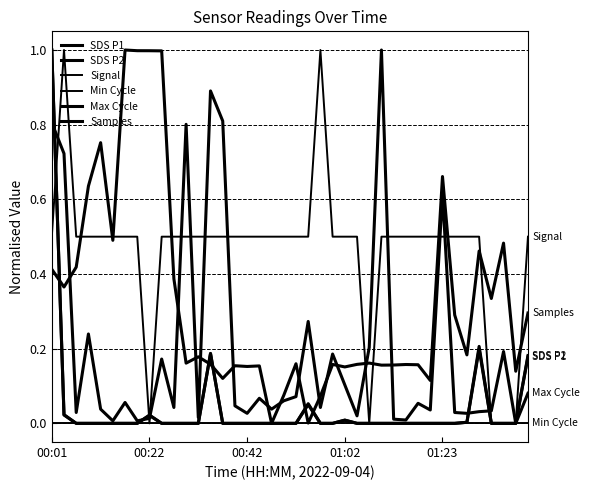

Where is Samples nearest to the value 0?

18